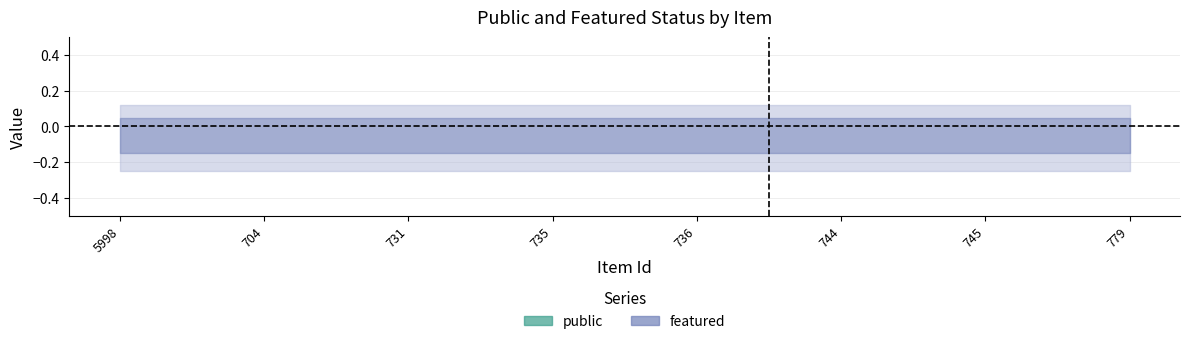

True or false: featured has more than 0 points higher than both neighbors.

False